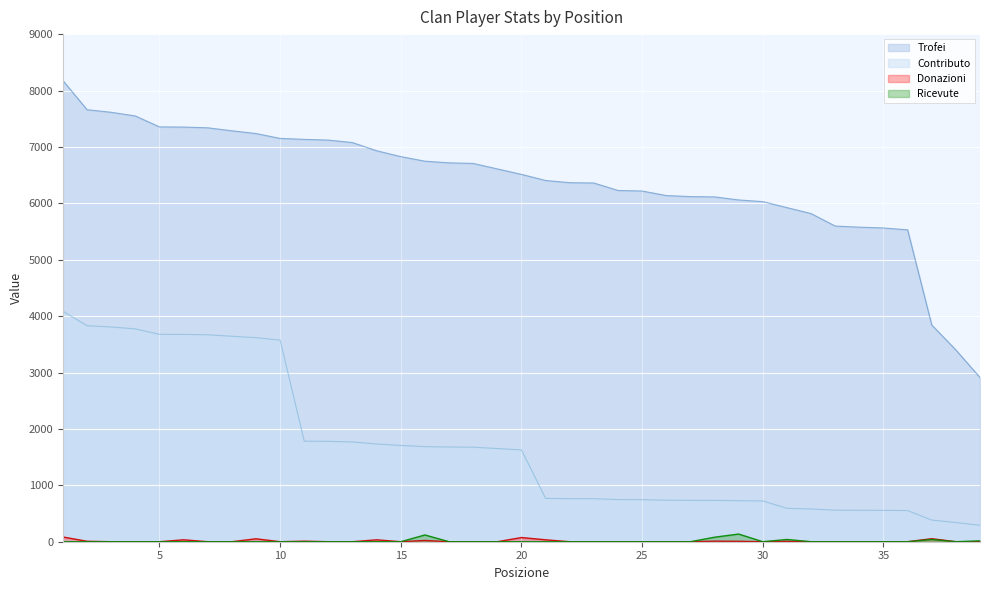

True or false: Ricevute and Contributo intersect in this chart.

False